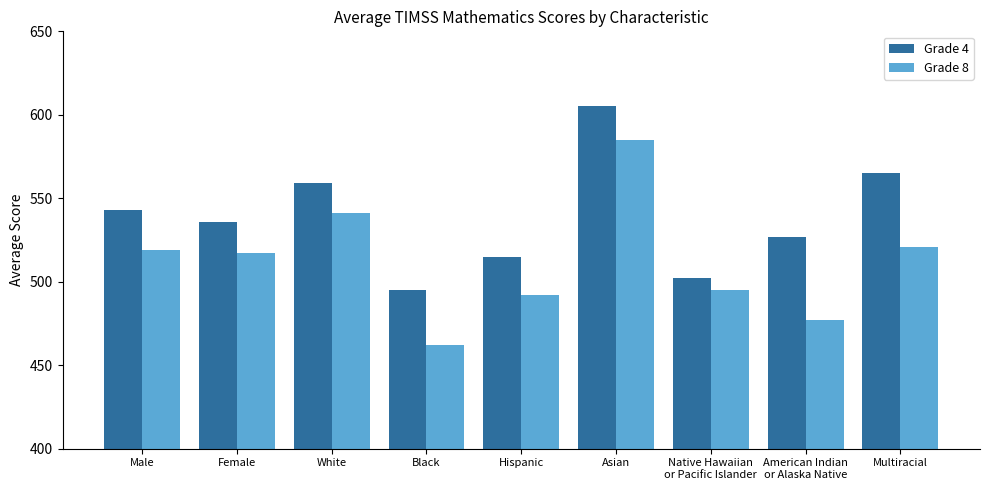

Rank the series by their maximum value, from lowest to highest.

Grade 8, Grade 4